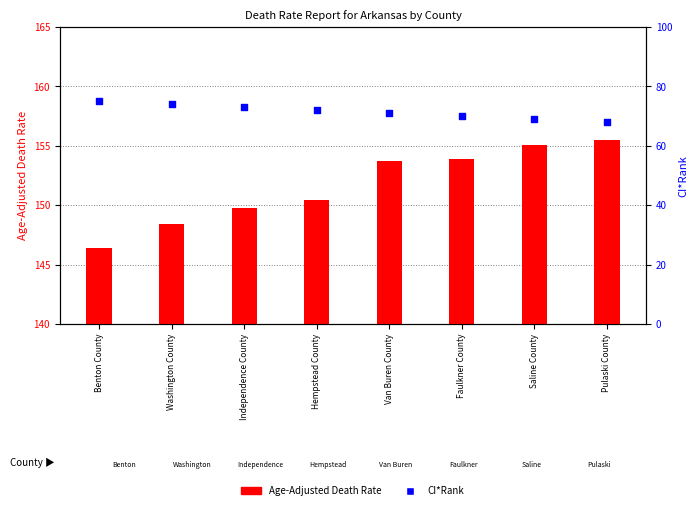

Which series has the largest total across all categories?

Age-Adjusted Death Rate